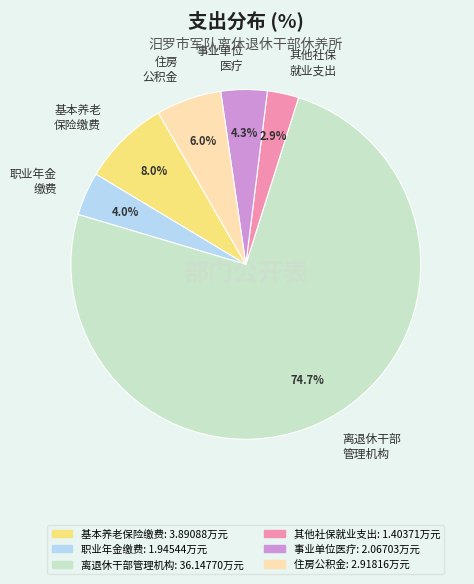

How many slices are in this pie chart?

6